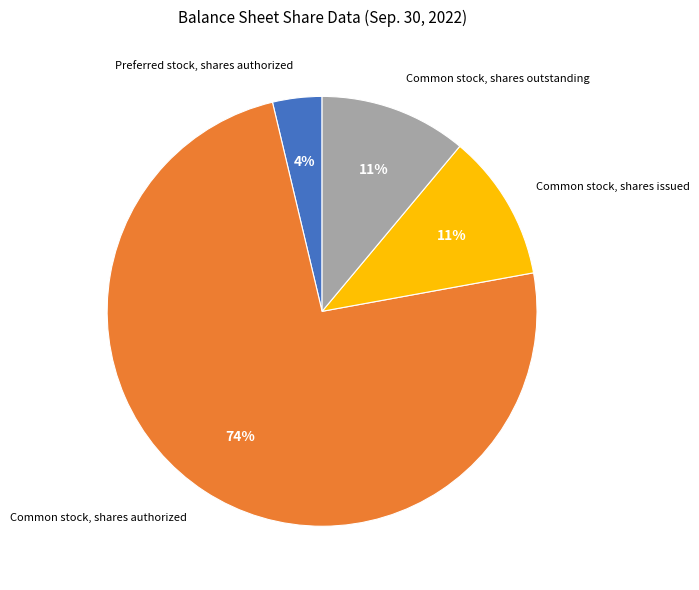

To the nearest percent, what is the difference between the largest and smallest slice percentages?

70%